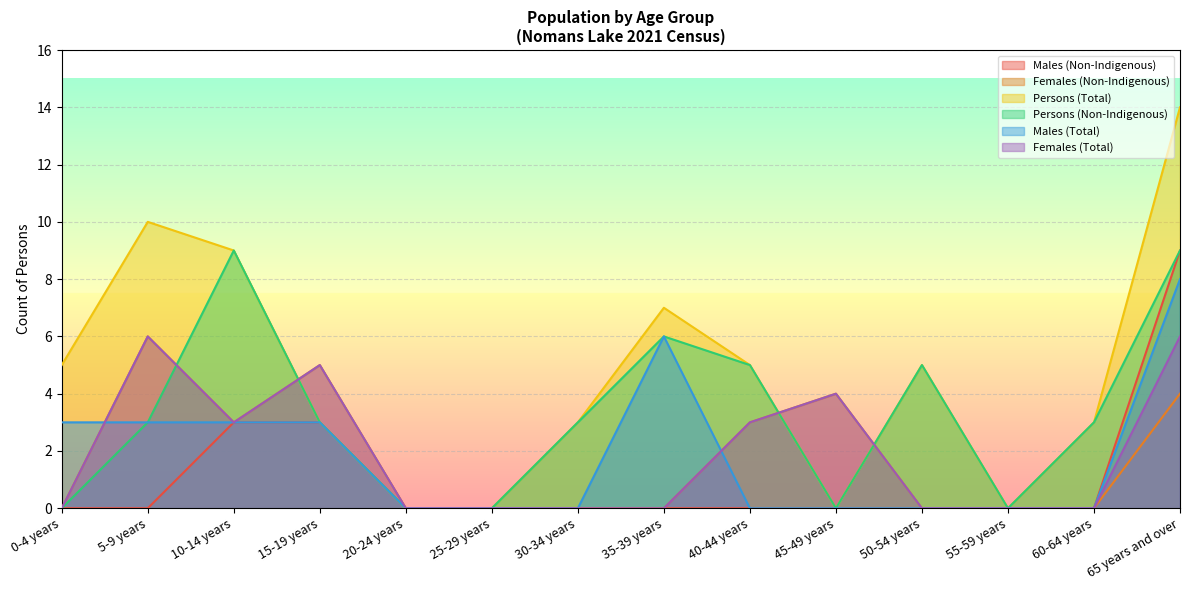

In Females (Non-Indigenous), how many points are higher than both neighbors (excluding endpoints)?

3